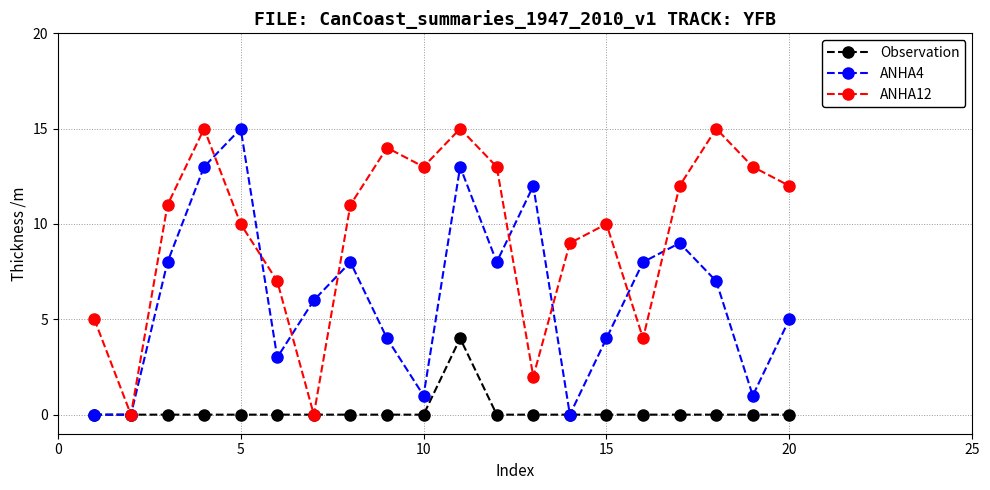

List the series in order of their overall mean, lowest first.

Observation, ANHA4, ANHA12